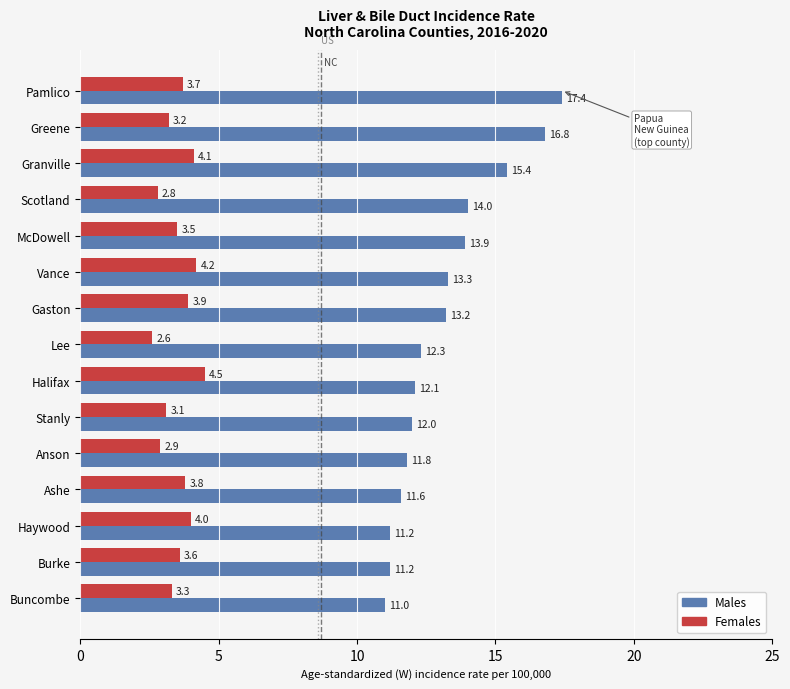

What is the sum of all Females values?

53.2